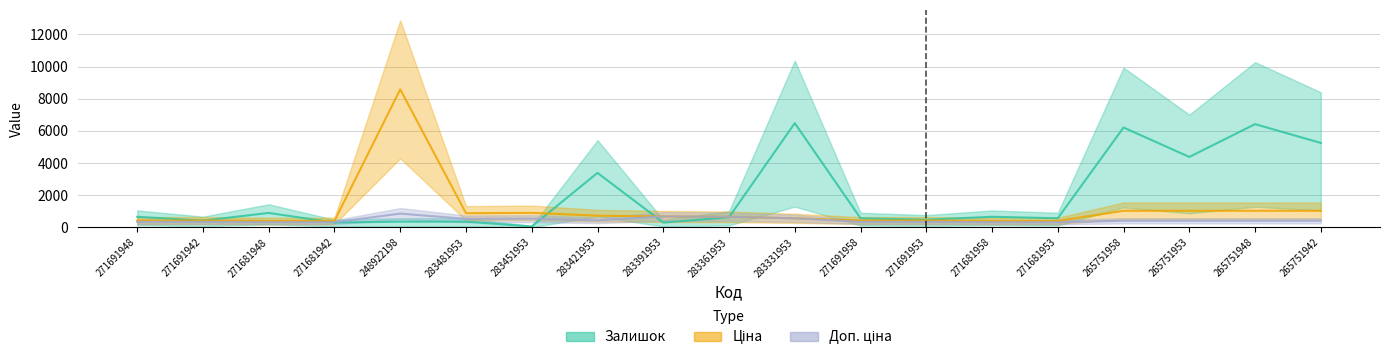

True or false: Залишок has a value of 5250.0 at 265751942.

True